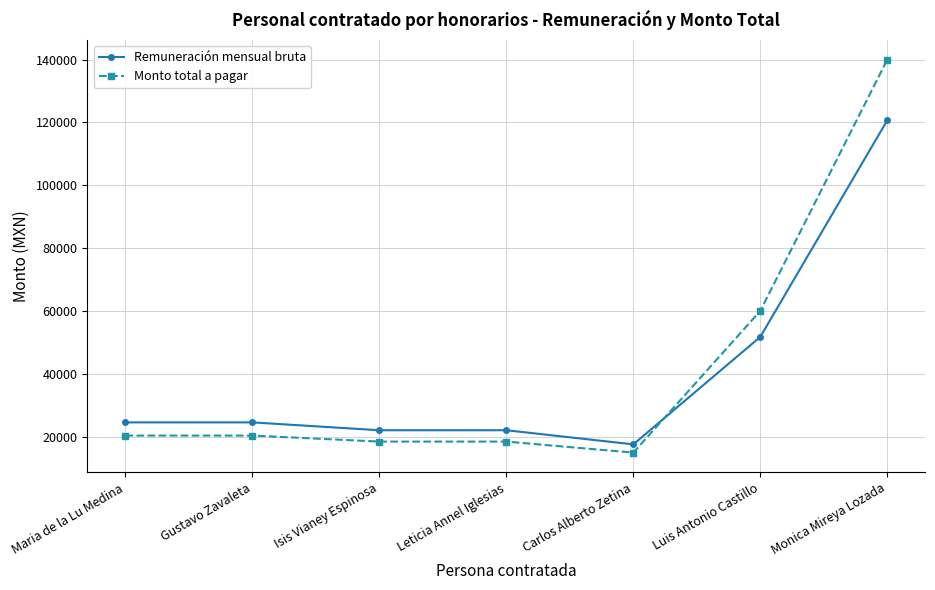

What is the sum of the Monto total a pagar values at Leticia Annel Iglesias and Luis Antonio Castillo?

78383.4